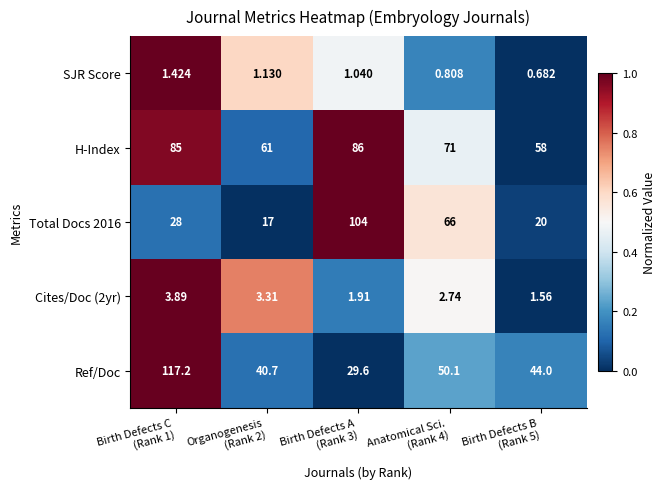

How many series are shown in this chart?

5